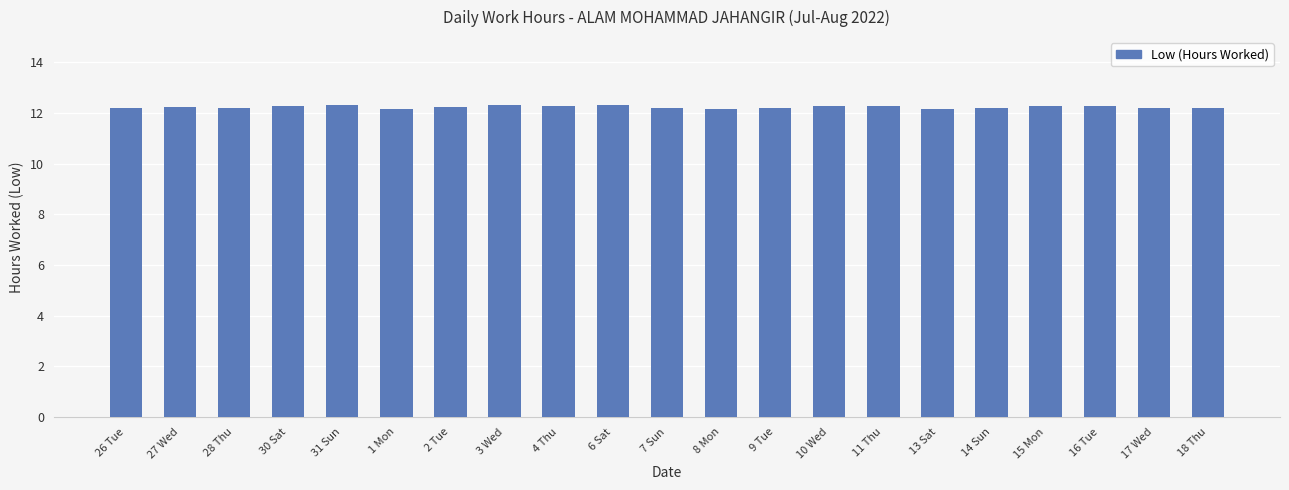

Count the values in the range 12 to 13.

21